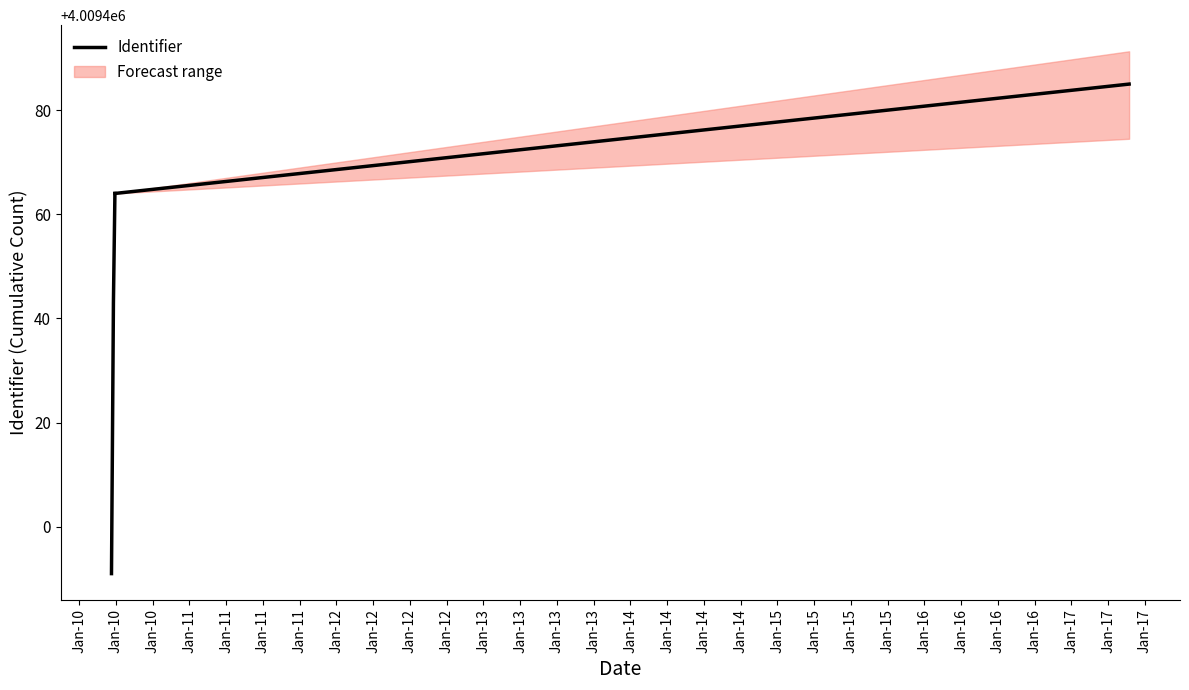

What is the lowest value of the Identifier series?

4009391